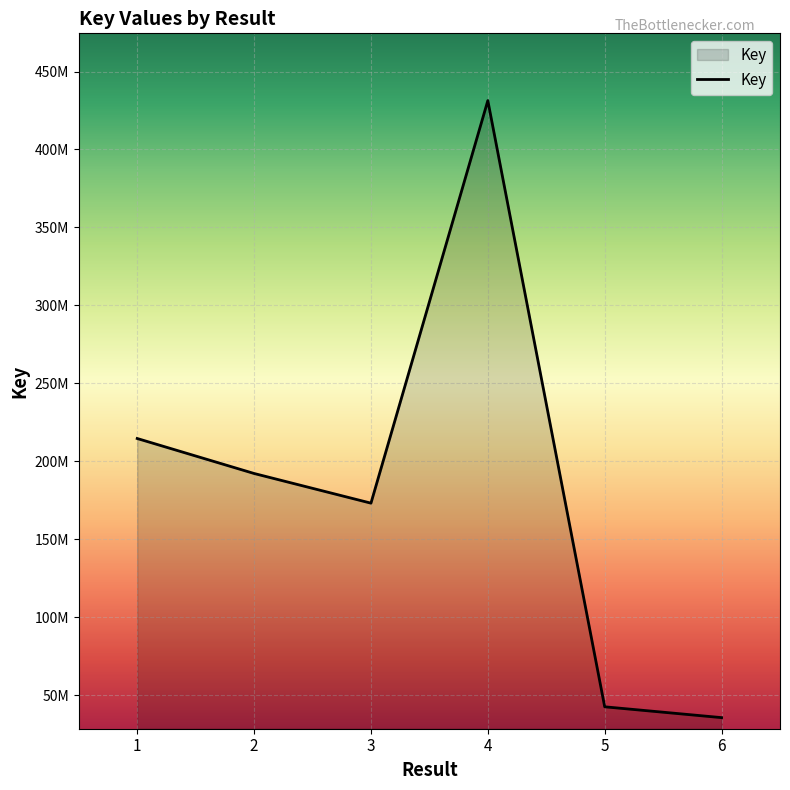

What is the difference between the second highest and second lowest values?

172085372